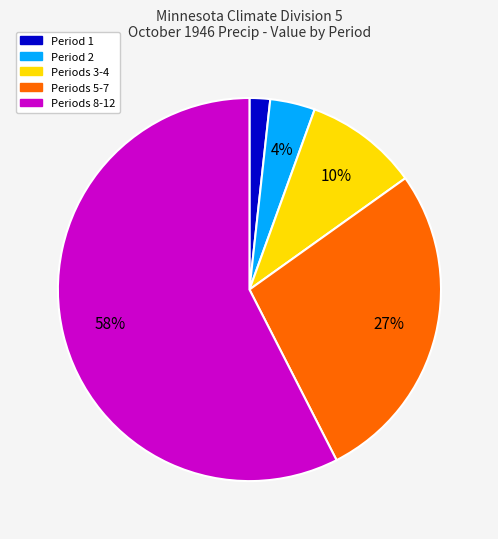

Count the number of slices in the pie.

5